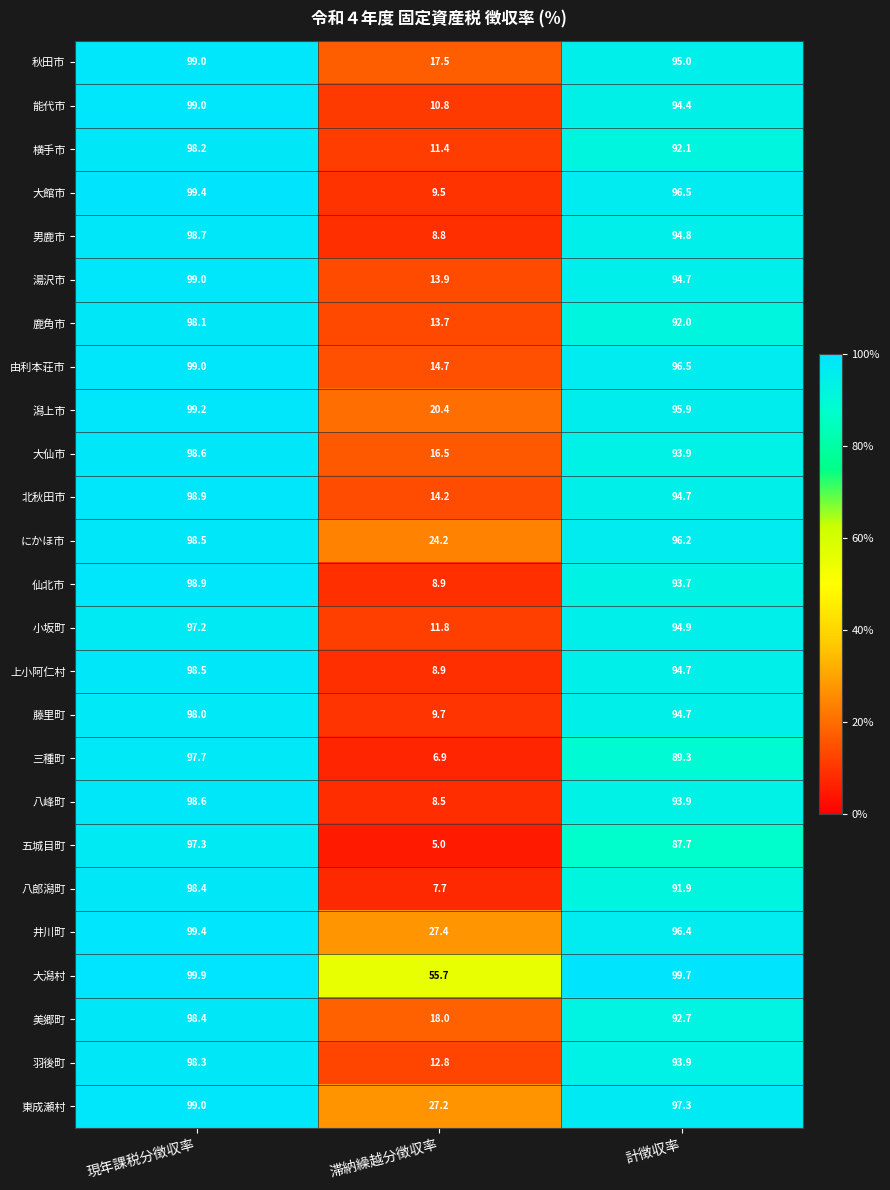

Read the 横手市 value at 滞納繰越分徴収率.

11.4